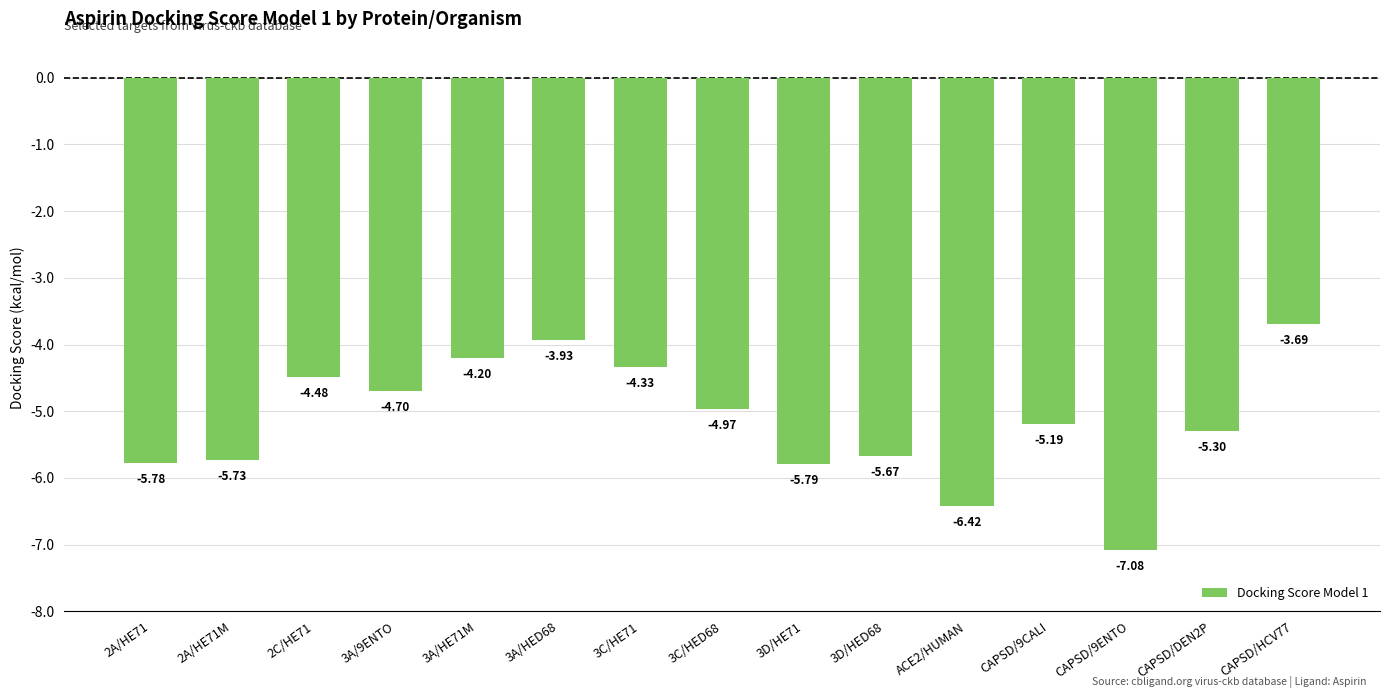

What is the maximum value shown in the chart?

-3.7